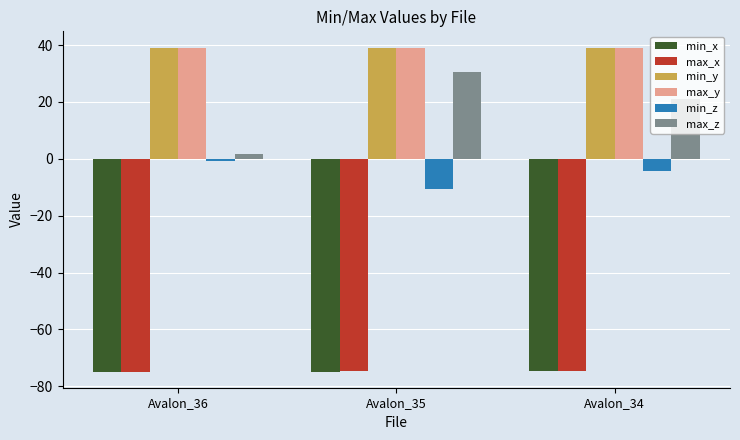

At how many categories does at least one series exceed 15?

3